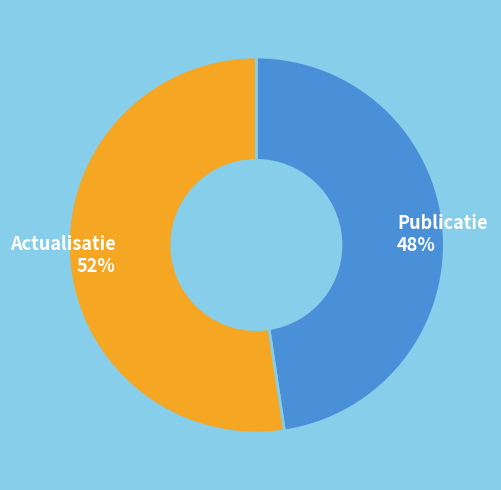

Which category accounts for the majority?

Actualisatie